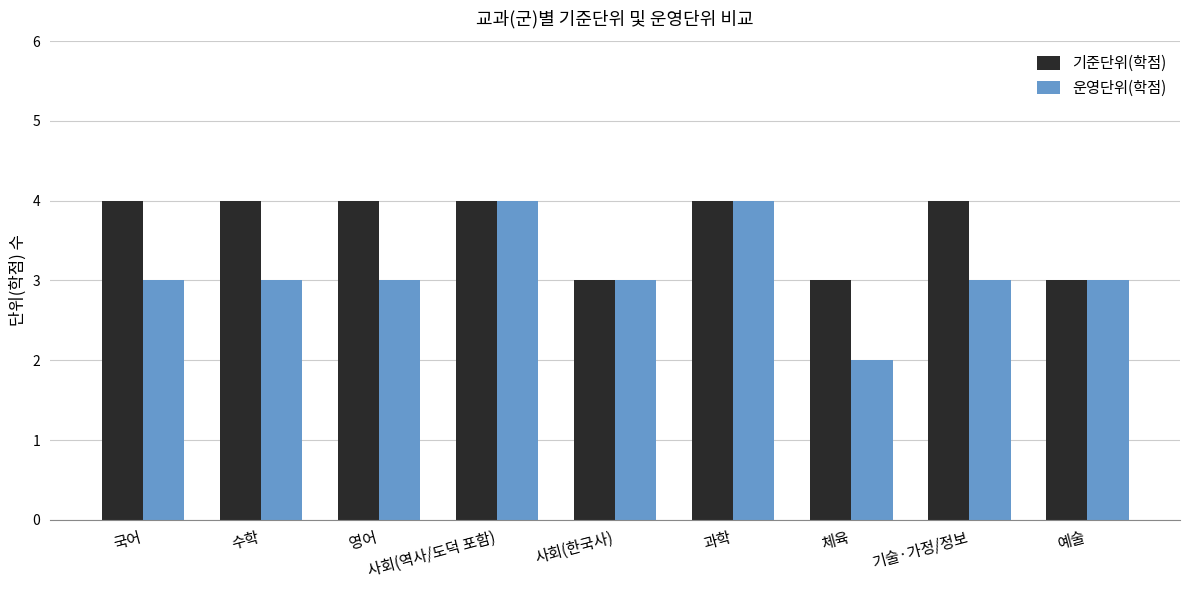

Between 국어 and 사회(역사/도덕 포함), which series saw the biggest shift?

운영단위(학점)